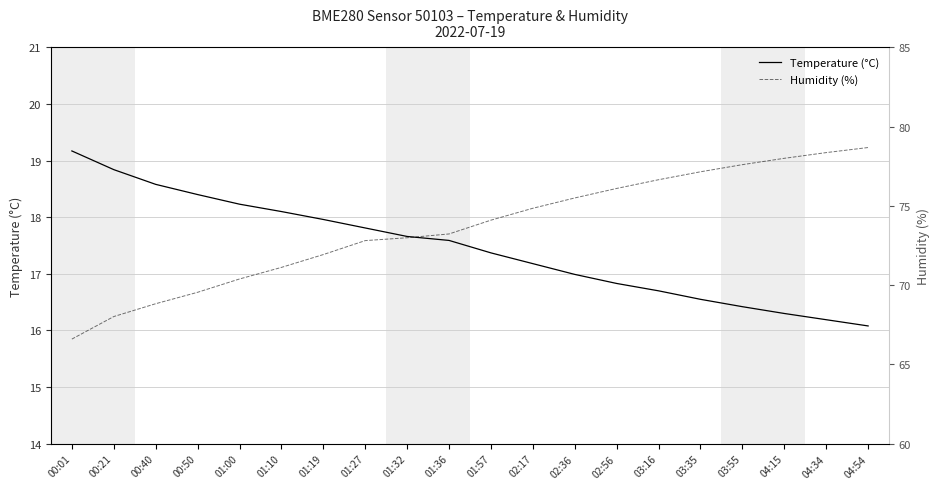

What is the value of the Humidity (%) point at the 9th from the left?

73.0